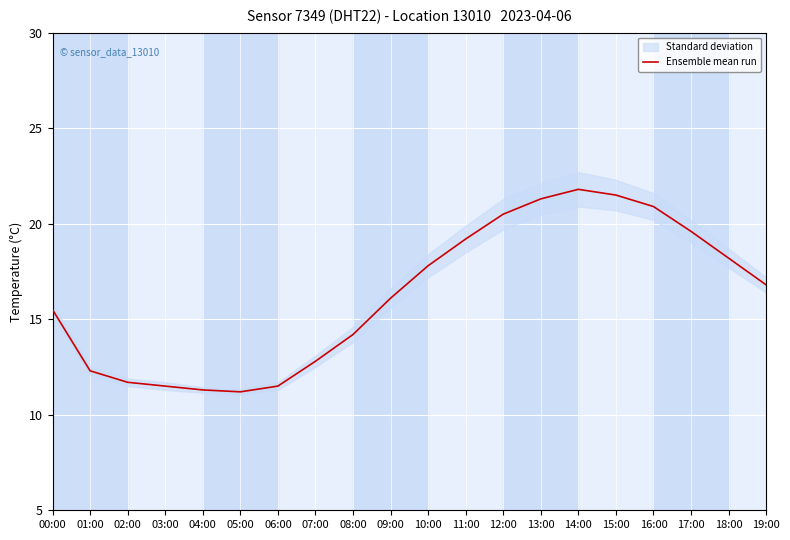

Reading left to right, extract all data points from this chart.

00:00=15.5	01:00=12.3	02:00=11.7	03:00=11.5	04:00=11.3	05:00=11.2	06:00=11.5	07:00=12.8	08:00=14.2	09:00=16.1	10:00=17.8	11:00=19.2	12:00=20.5	13:00=21.3	14:00=21.8	15:00=21.5	16:00=20.9	17:00=19.6	18:00=18.2	19:00=16.8